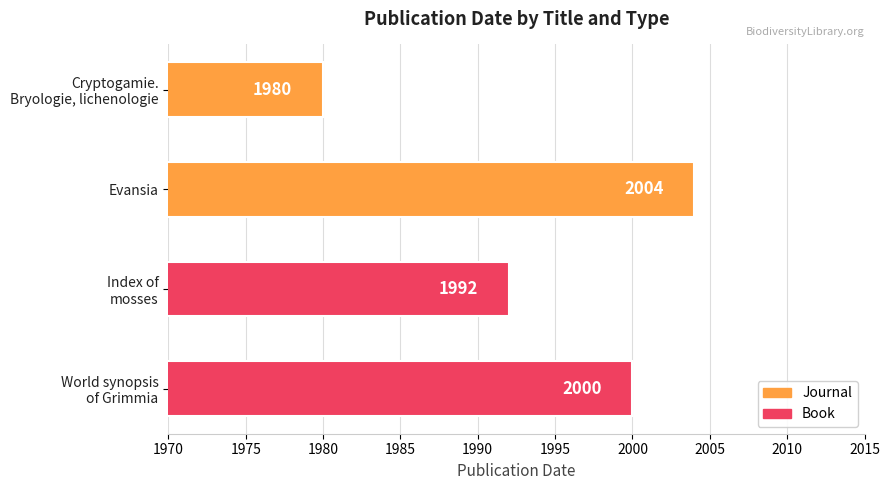

Count the values in the range 1992 to 2004.

3